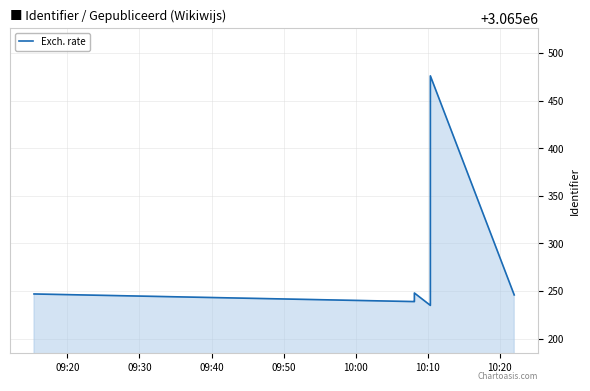

The chart shows a value of 3065247 at 09:20. True or false?

True